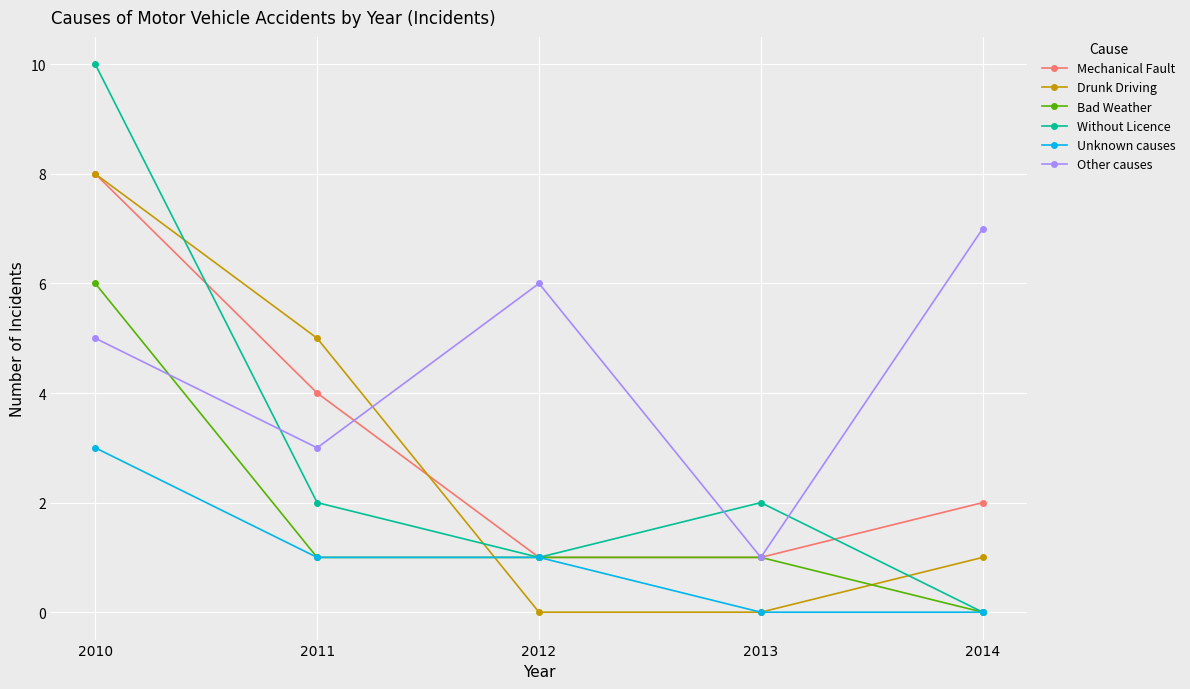

What is the difference between the highest and lowest values at 2014?

7